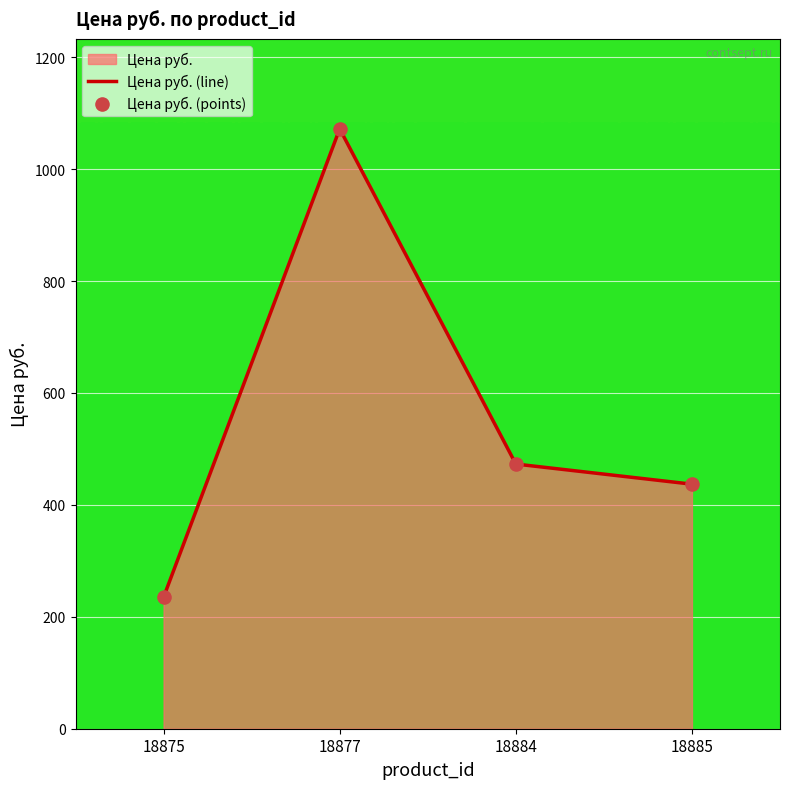

Is the value of Цена руб. (points) at 18884 greater than the value of Цена руб. (line) at 18875?

Yes